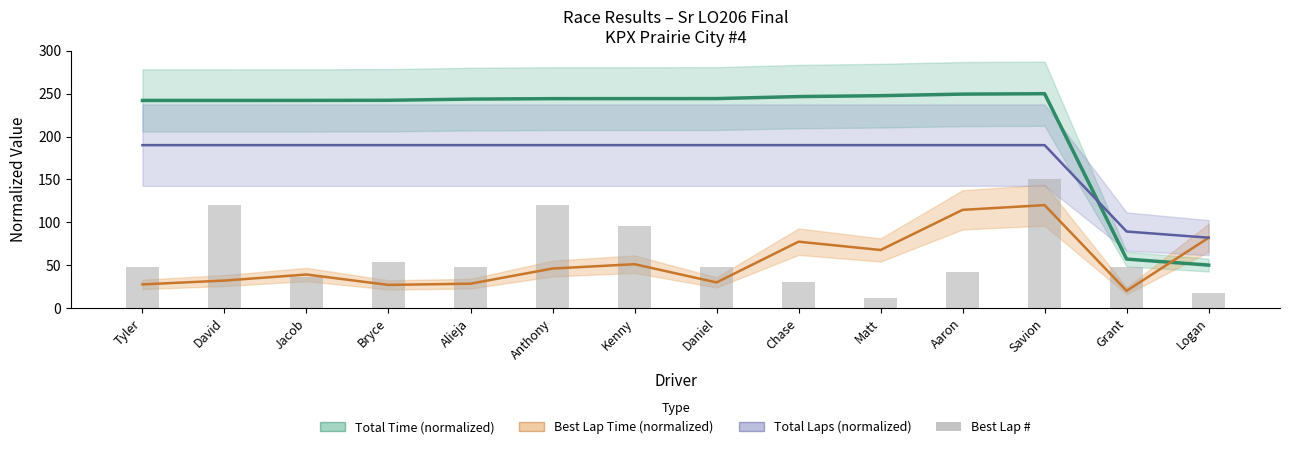

Reading right to left, list all the values displayed in this chart.

Total Time (normalized): Logan=50.0	Grant=57.0	Savion=250.0	Aaron=249.5	Matt=247.7	Chase=246.7	Daniel=244.3	Kenny=244.3	Anthony=244.2	Alieja=243.7	Bryce=242.3	Jacob=242.2	David=242.1	Tyler=242.1
Best Lap Time (normalized): Logan=82.0	Grant=20.0	Savion=120.0	Aaron=114.5	Matt=67.6	Chase=77.3	Daniel=29.8	Kenny=51.1	Anthony=46.0	Alieja=28.3	Bryce=26.9	Jacob=39.0	David=32.0	Tyler=27.5
Total Laps (normalized): Logan=82.0	Grant=89.2	Savion=190.0	Aaron=190.0	Matt=190.0	Chase=190.0	Daniel=190.0	Kenny=190.0	Anthony=190.0	Alieja=190.0	Bryce=190.0	Jacob=190.0	David=190.0	Tyler=190.0
Best Lap #: Logan=18.0	Grant=48.0	Savion=150.0	Aaron=42.0	Matt=12.0	Chase=30.0	Daniel=48.0	Kenny=96.0	Anthony=120.0	Alieja=48.0	Bryce=54.0	Jacob=36.0	David=120.0	Tyler=48.0